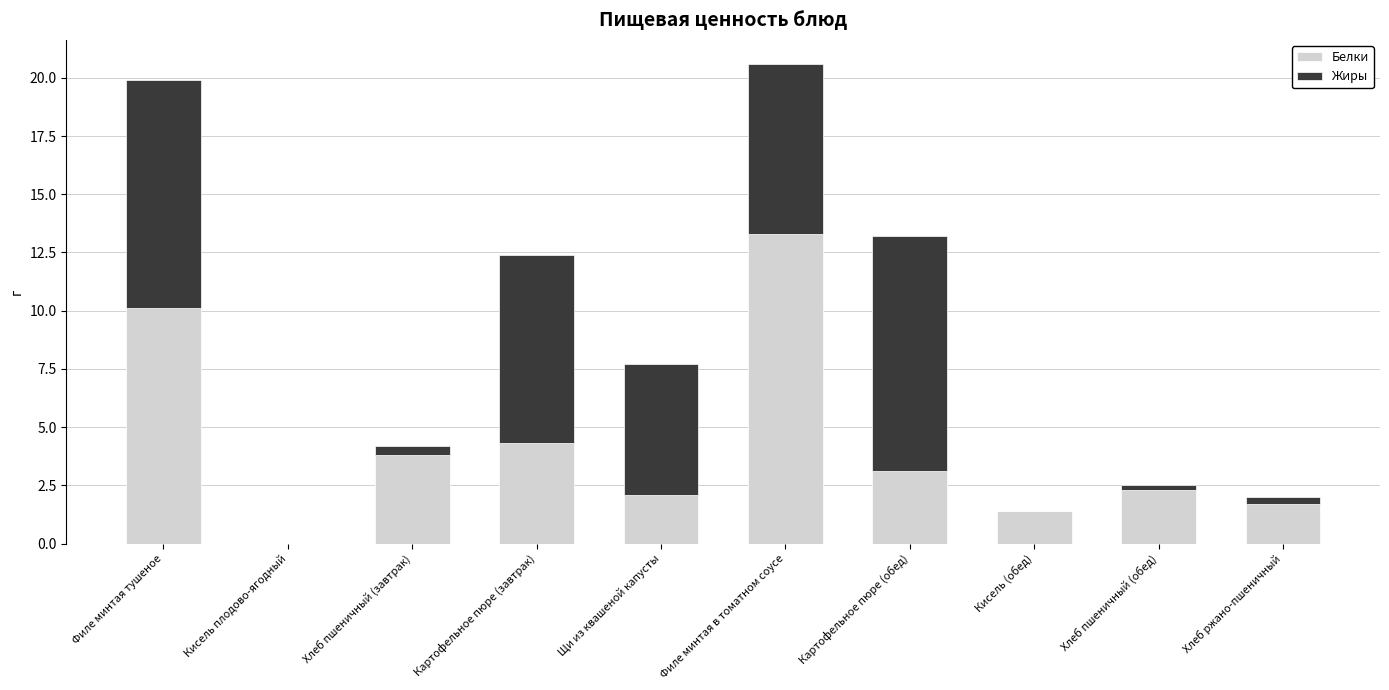

Does the chart contain stacked bars?

Yes